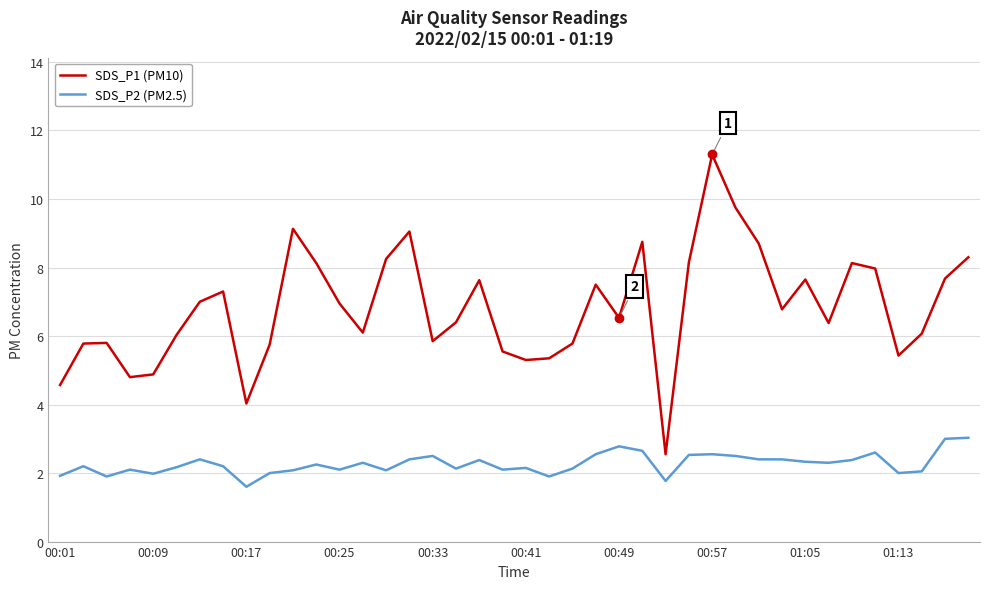

True or false: SDS_P2 (PM2.5) and SDS_P1 (PM10) cross at least once.

False